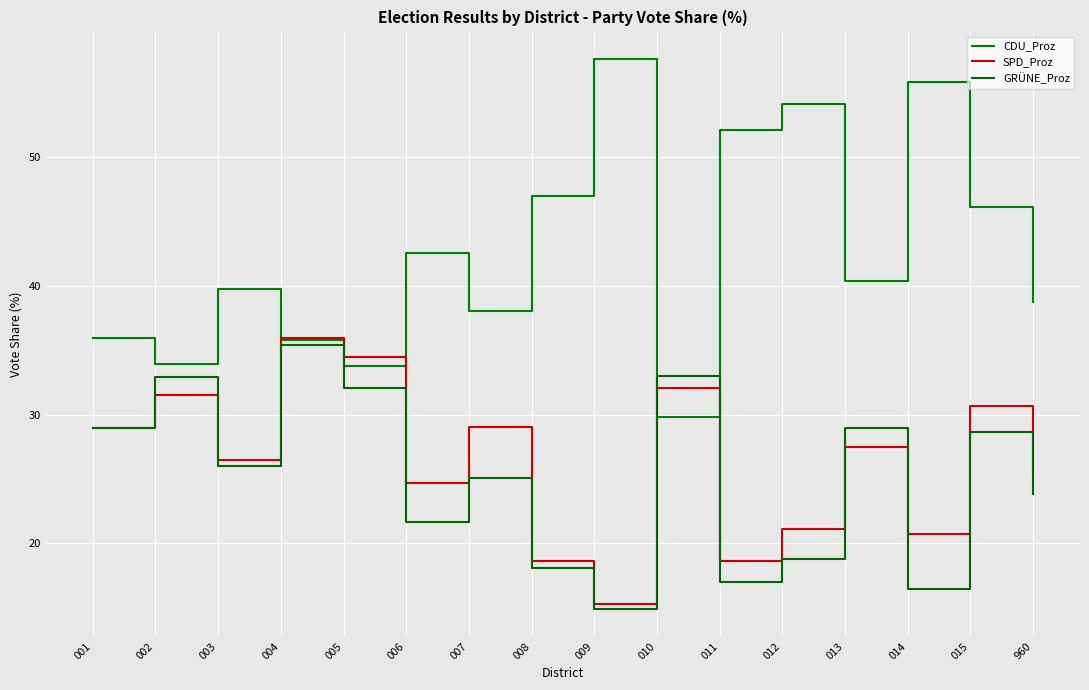

What is the minimum value for SPD_Proz?

15.3